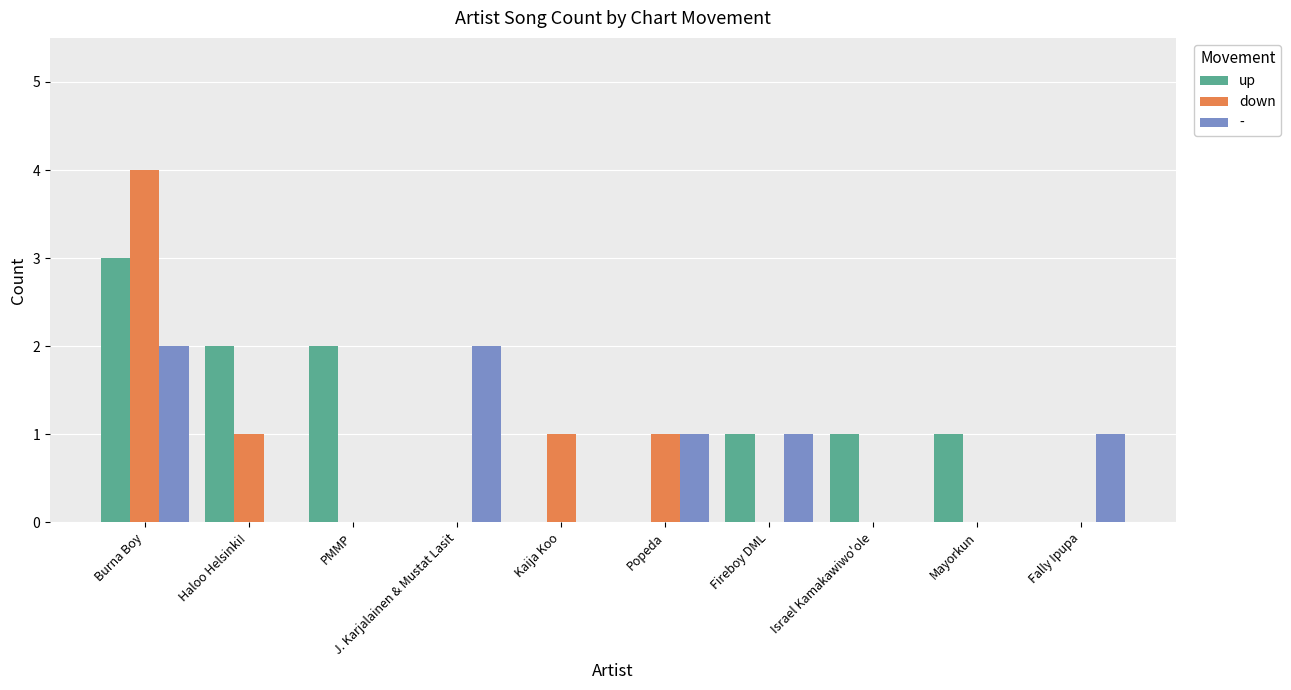

The down series shows -3 at Fally Ipupa. True or false?

False